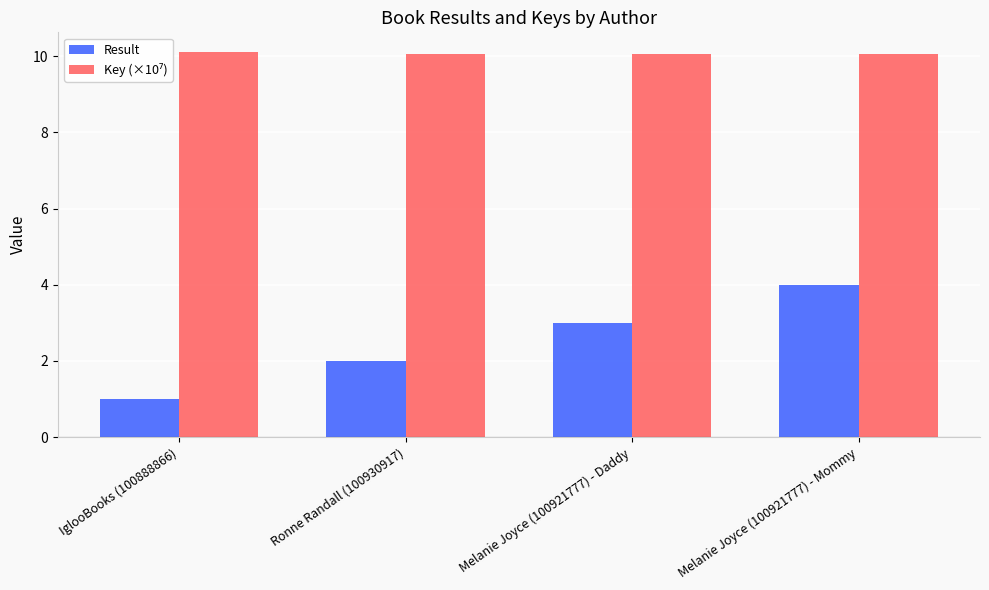

List the labels in order of Result value, smallest first.

IglooBooks (100888866), Ronne Randall (100930917), Melanie Joyce (100921777) - Daddy, Melanie Joyce (100921777) - Mommy